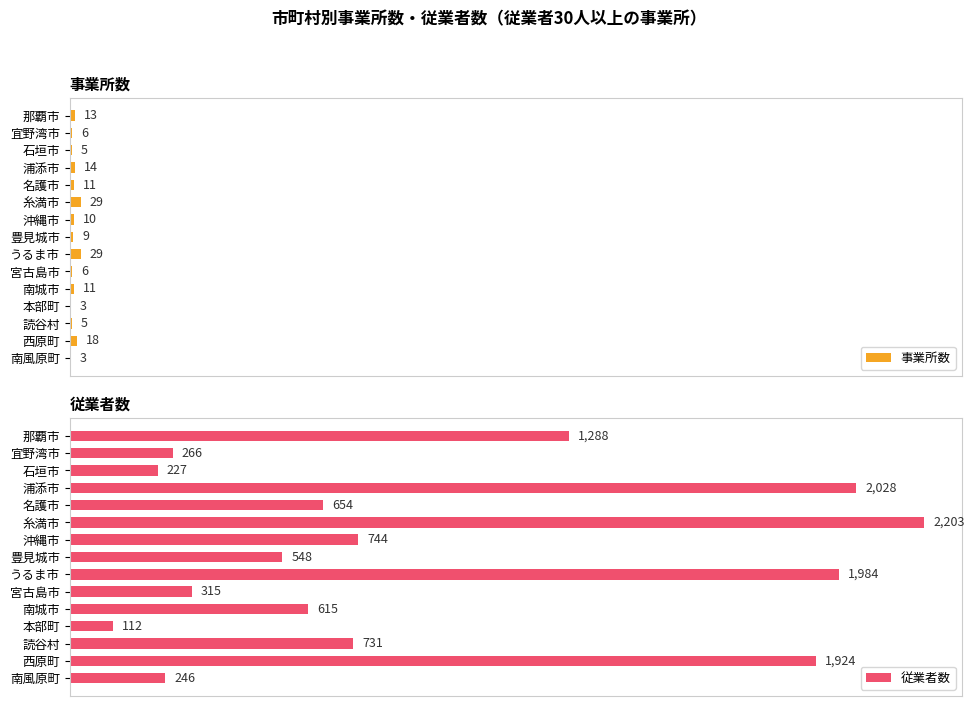

At which label is 事業所数 closest to 16?

浦添市